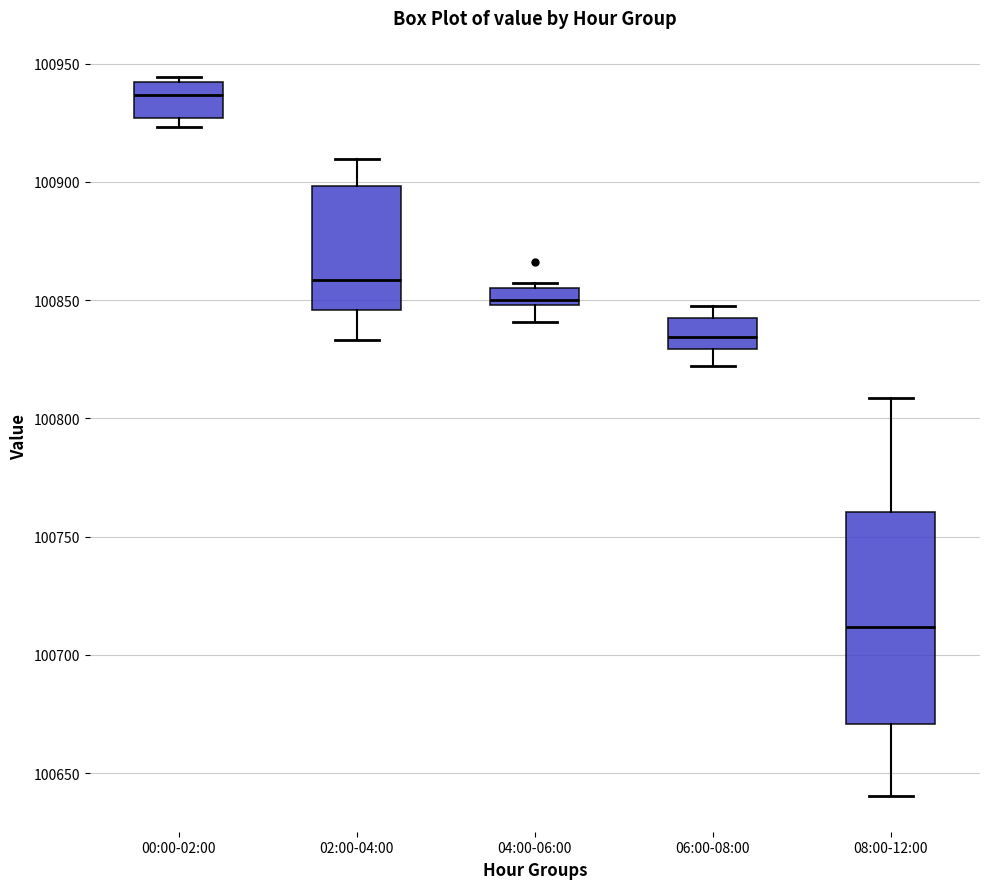

Which box is the tallest, from its lower edge to its upper edge?

08:00-12:00